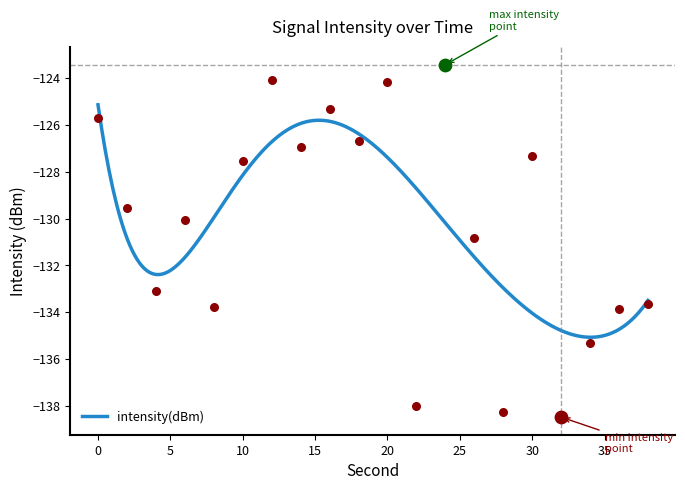

Which has a higher value, 16 or 36?

16